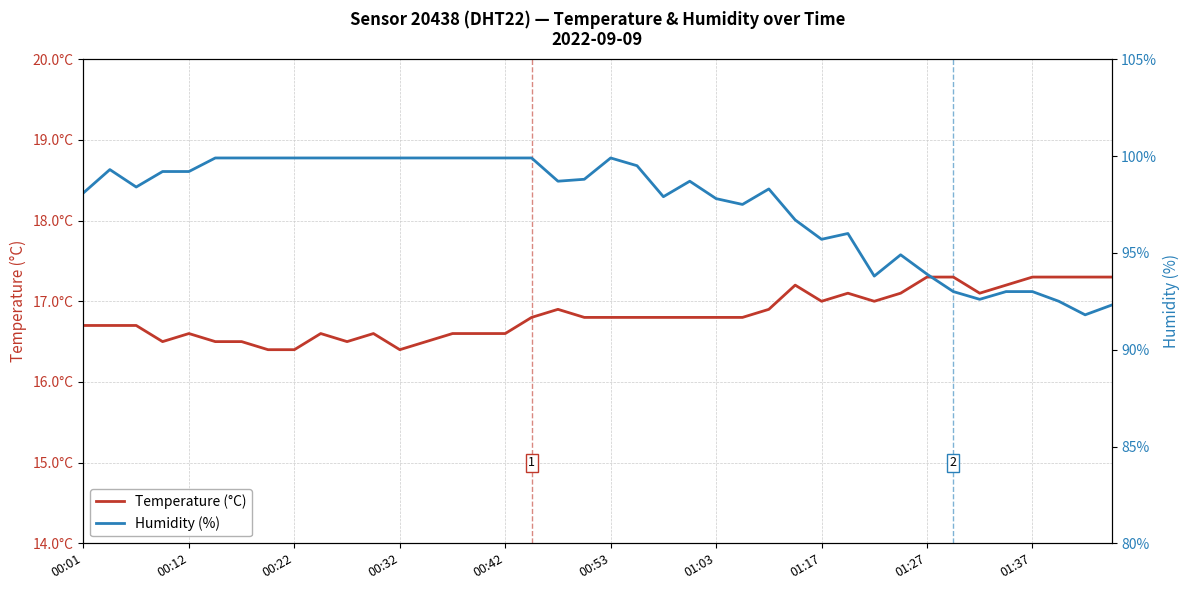

What is the minimum value for Humidity (%)?

91.8